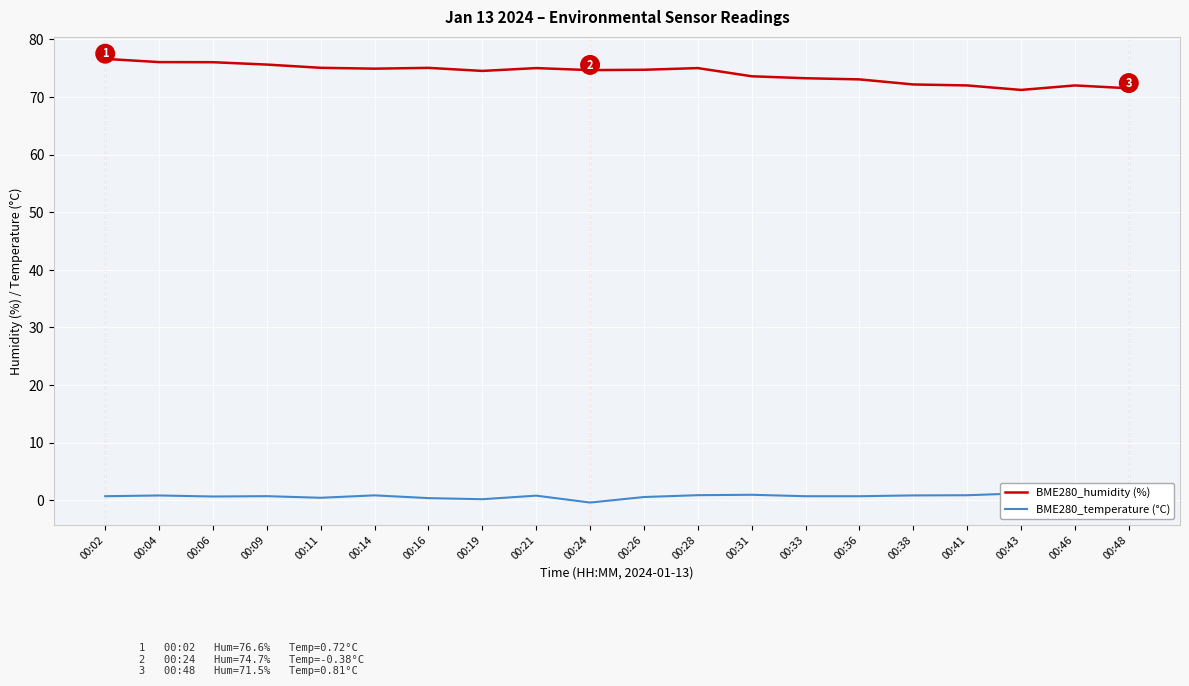

Reading right to left, what are all the values shown in this chart?

BME280_humidity (%): 00:48=71.5	00:46=72.0	00:43=71.2	00:41=72.0	00:38=72.2	00:36=73.0	00:33=73.2	00:31=73.6	00:28=75.0	00:26=74.7	00:24=74.7	00:21=75.0	00:19=74.5	00:16=75.0	00:14=74.9	00:11=75.1	00:09=75.6	00:06=76.0	00:04=76.0	00:02=76.6
BME280_temperature (°C): 00:48=0.8	00:46=1.3	00:43=1.2	00:41=0.9	00:38=0.9	00:36=0.7	00:33=0.7	00:31=1.0	00:28=0.9	00:26=0.6	00:24=-0.4	00:21=0.8	00:19=0.2	00:16=0.4	00:14=0.9	00:11=0.5	00:09=0.7	00:06=0.7	00:04=0.8	00:02=0.7